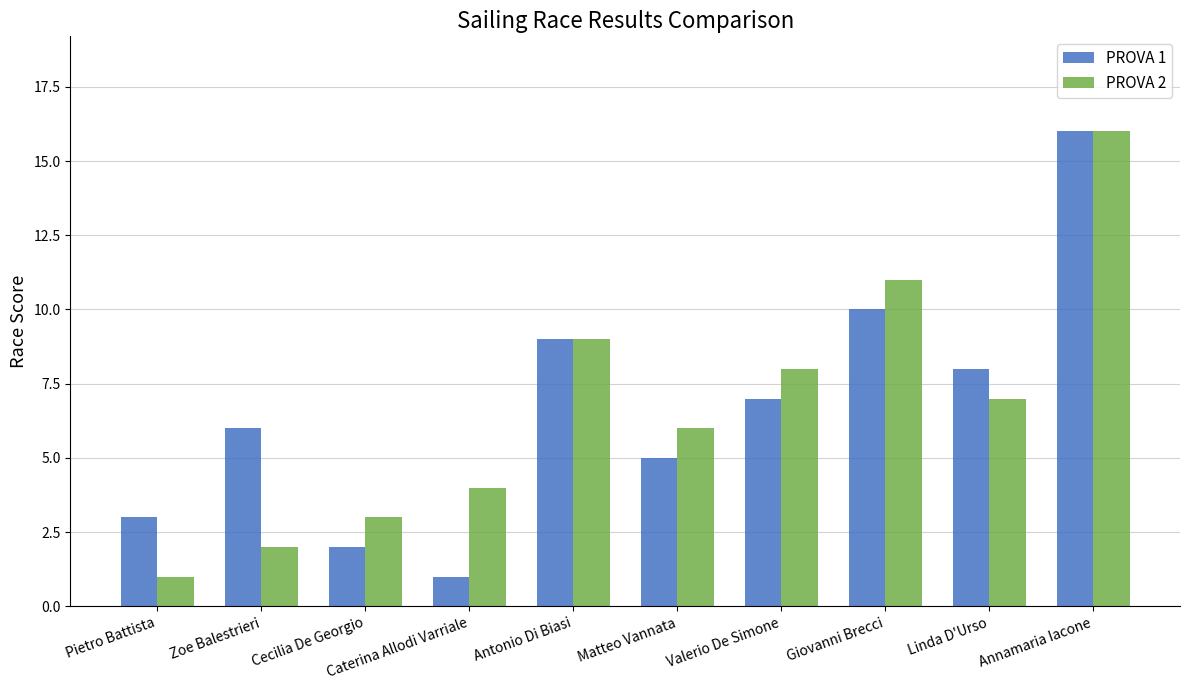

What position from the right is Antonio Di Biasi?

6